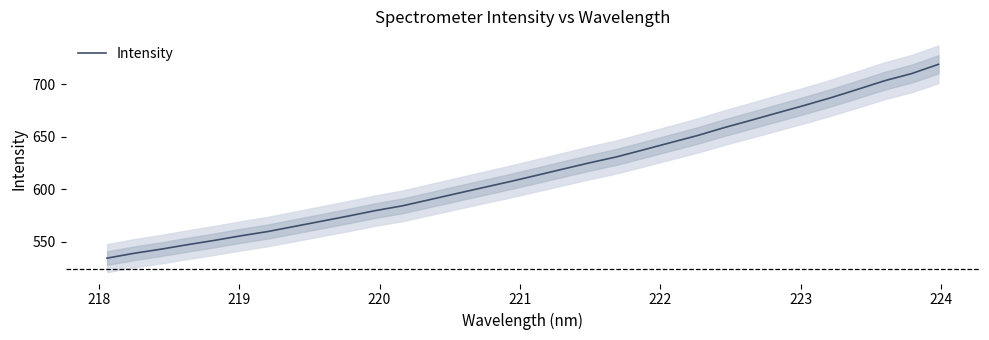

What is the maximum value for Intensity?

719.2